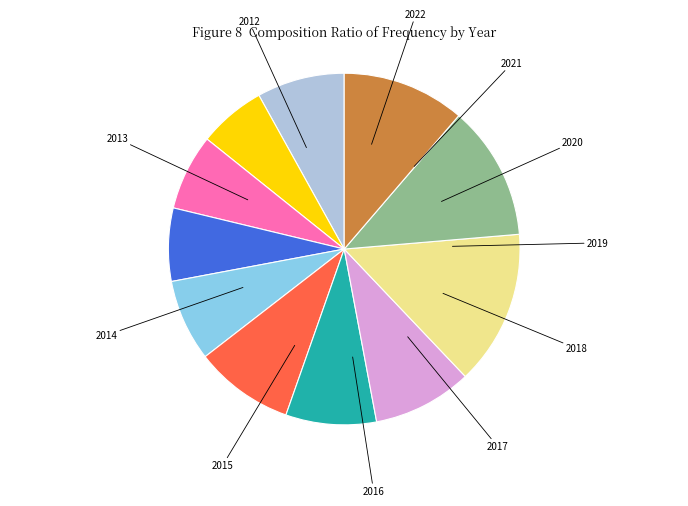

Is it true that 2017 is 9% of the pie?

True